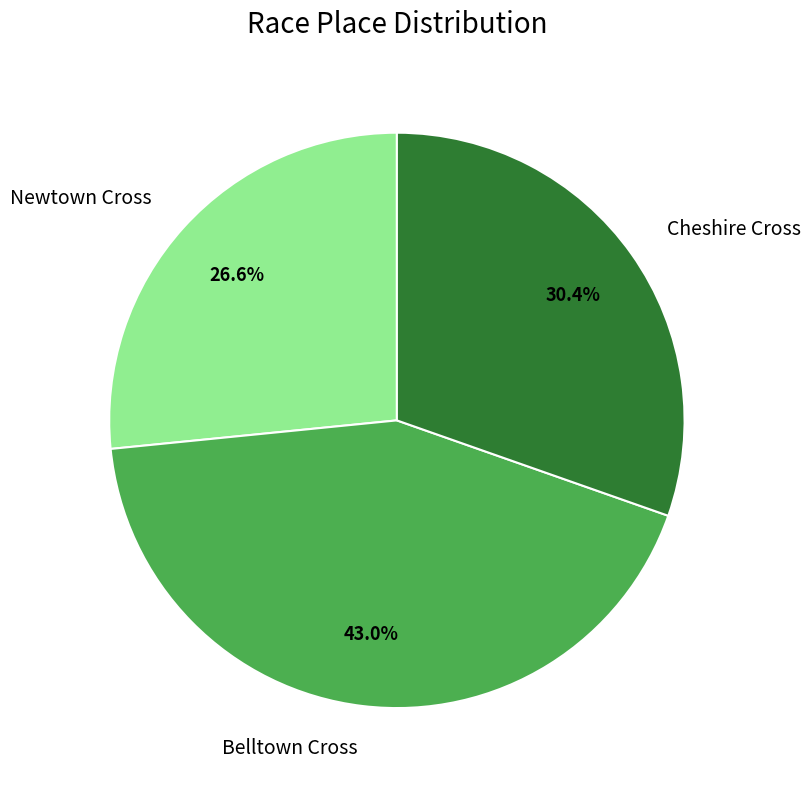

True or false: Belltown Cross accounts for 43% of the total.

True